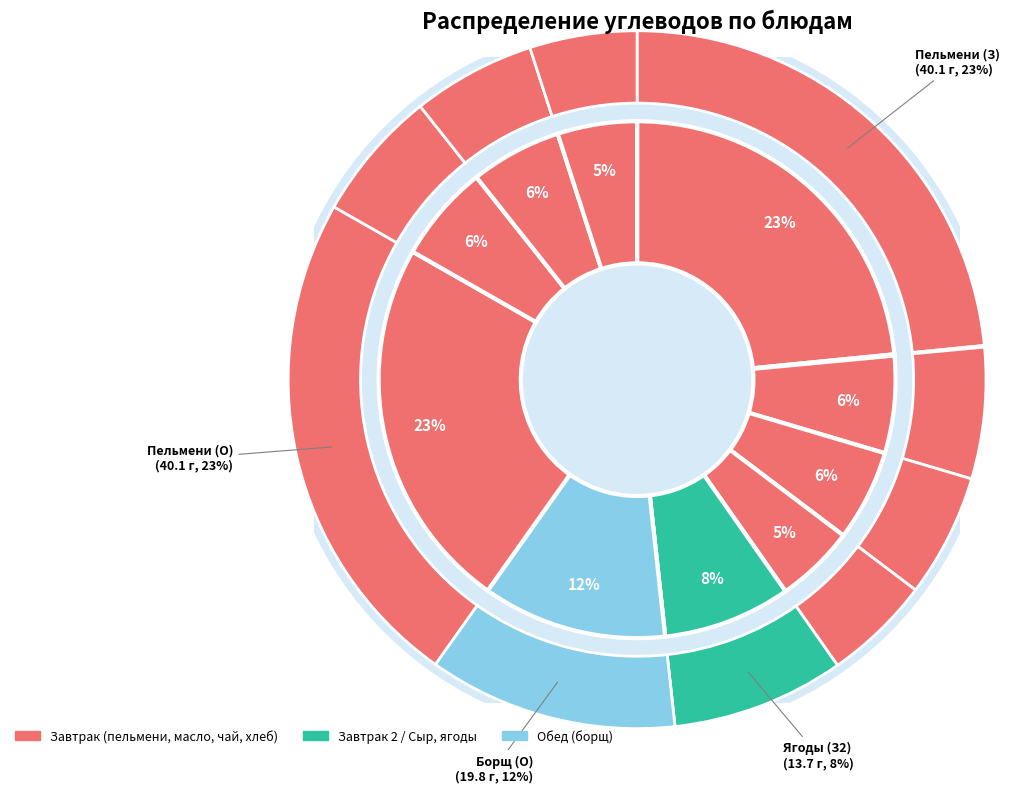

To the nearest percent, what portion does пельмени со сметаной (Завтрак) represent?

23%